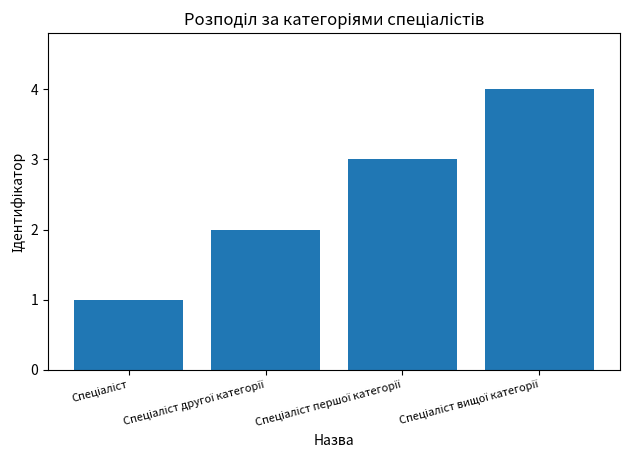

What is the difference between the maximum and minimum values?

3